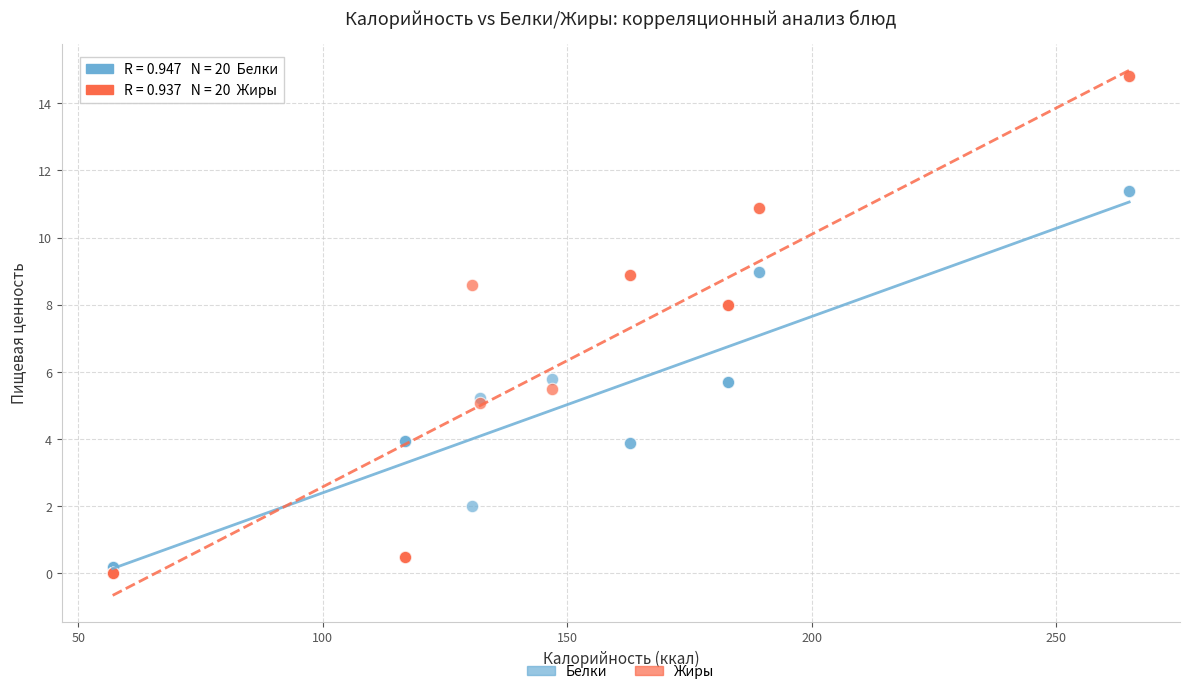

What is the X range (max minus min) for the scatter plot?

208.0